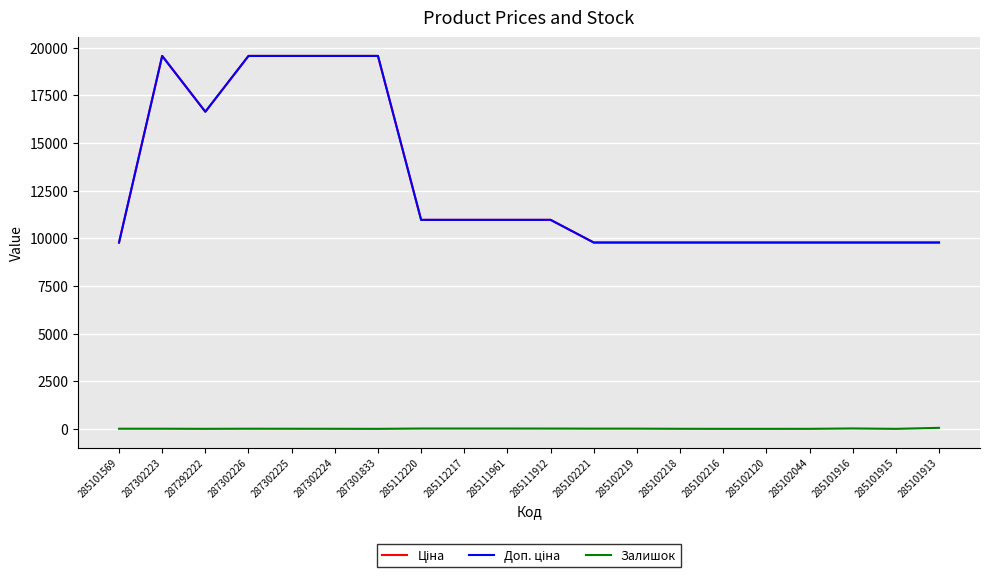

Is this an area chart (filled region under the line)?

No